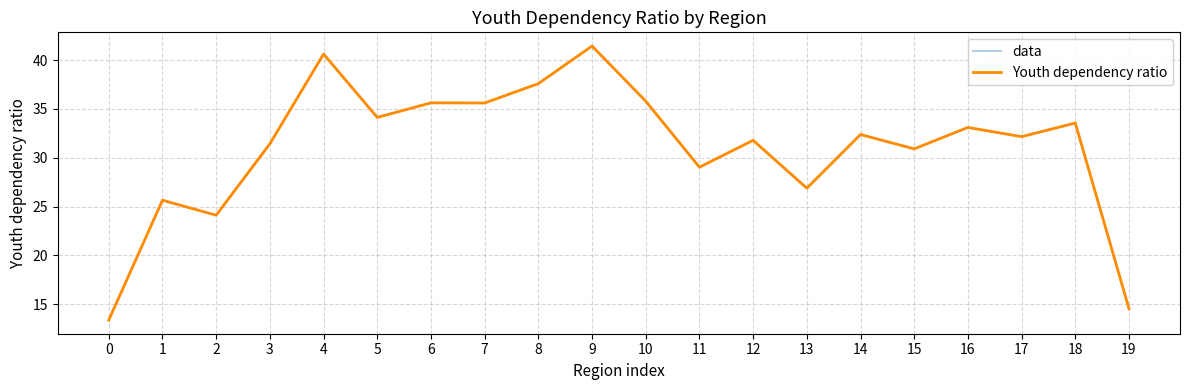

The value of Youth dependency ratio at 14 is 47.4. True or false?

False